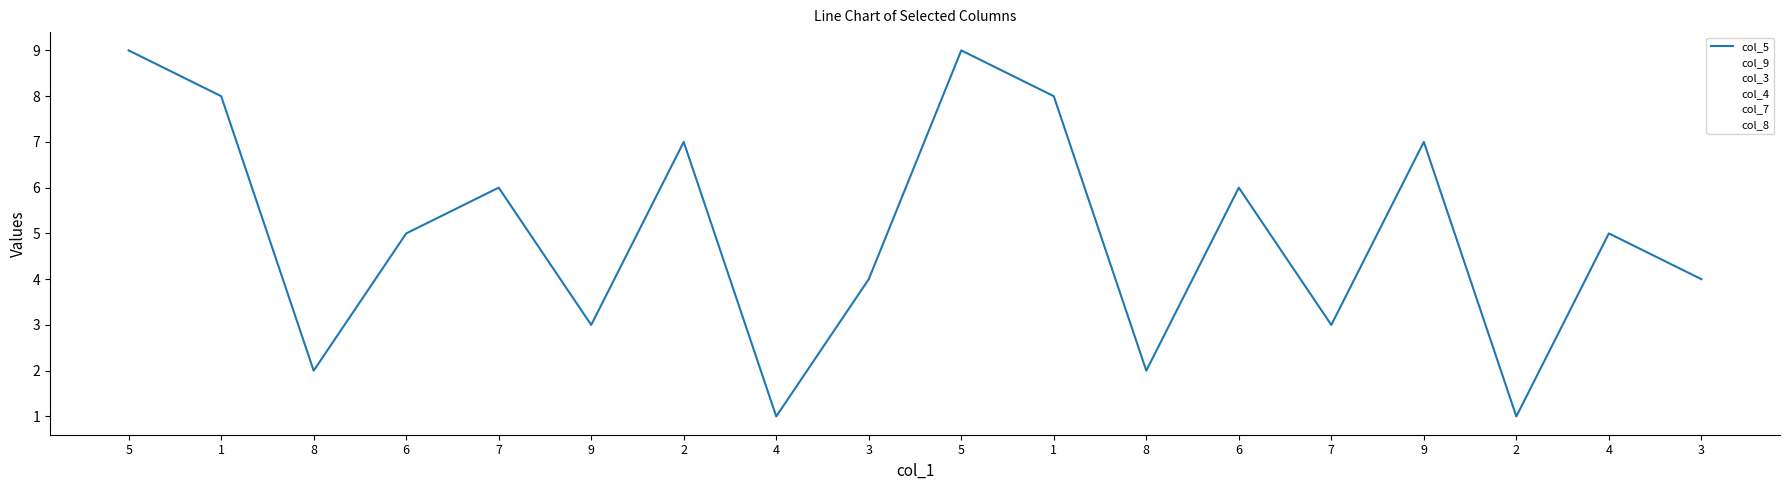

Is this an area chart (filled region under the line)?

No